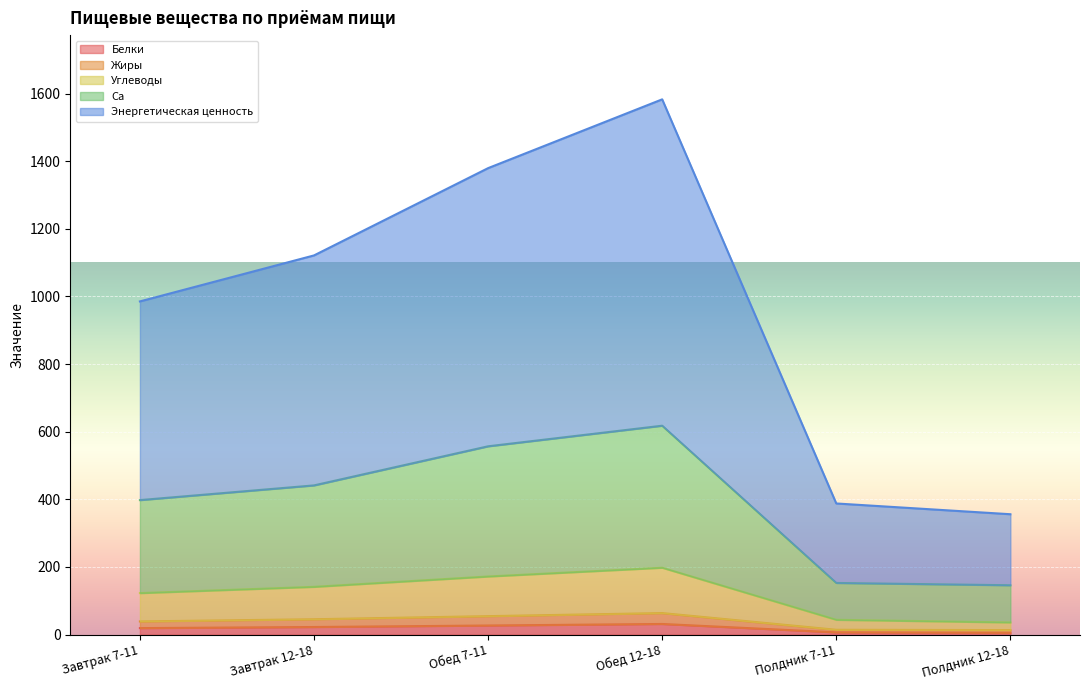

What is the label of the 6th point from the left?

Полдник 12-18